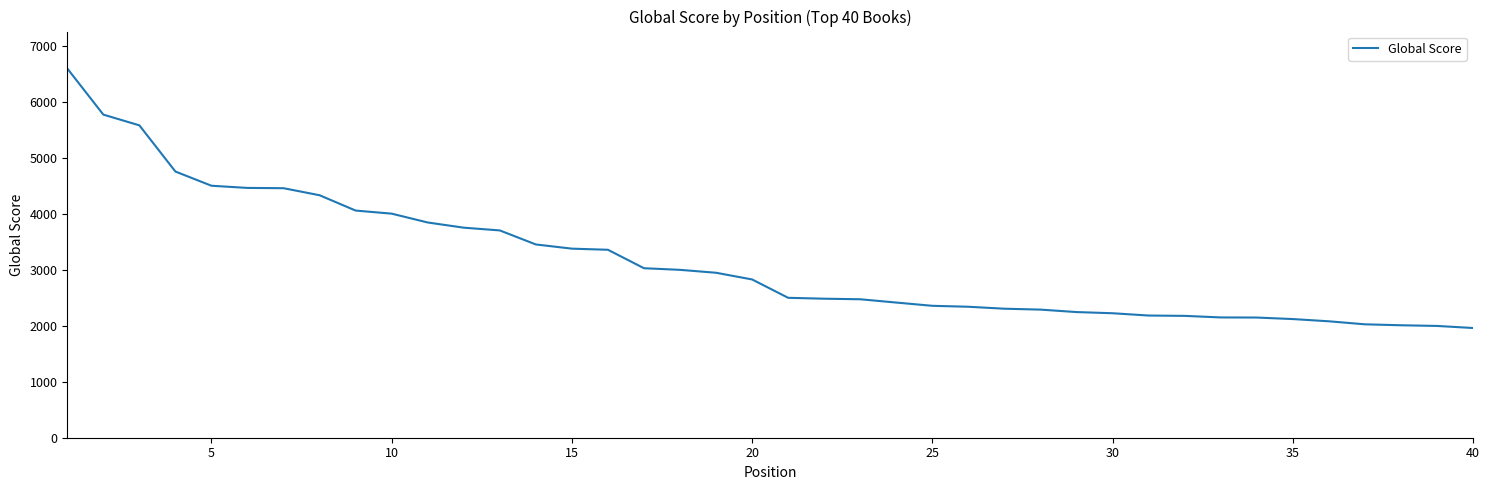

What is the greatest value displayed?

6603